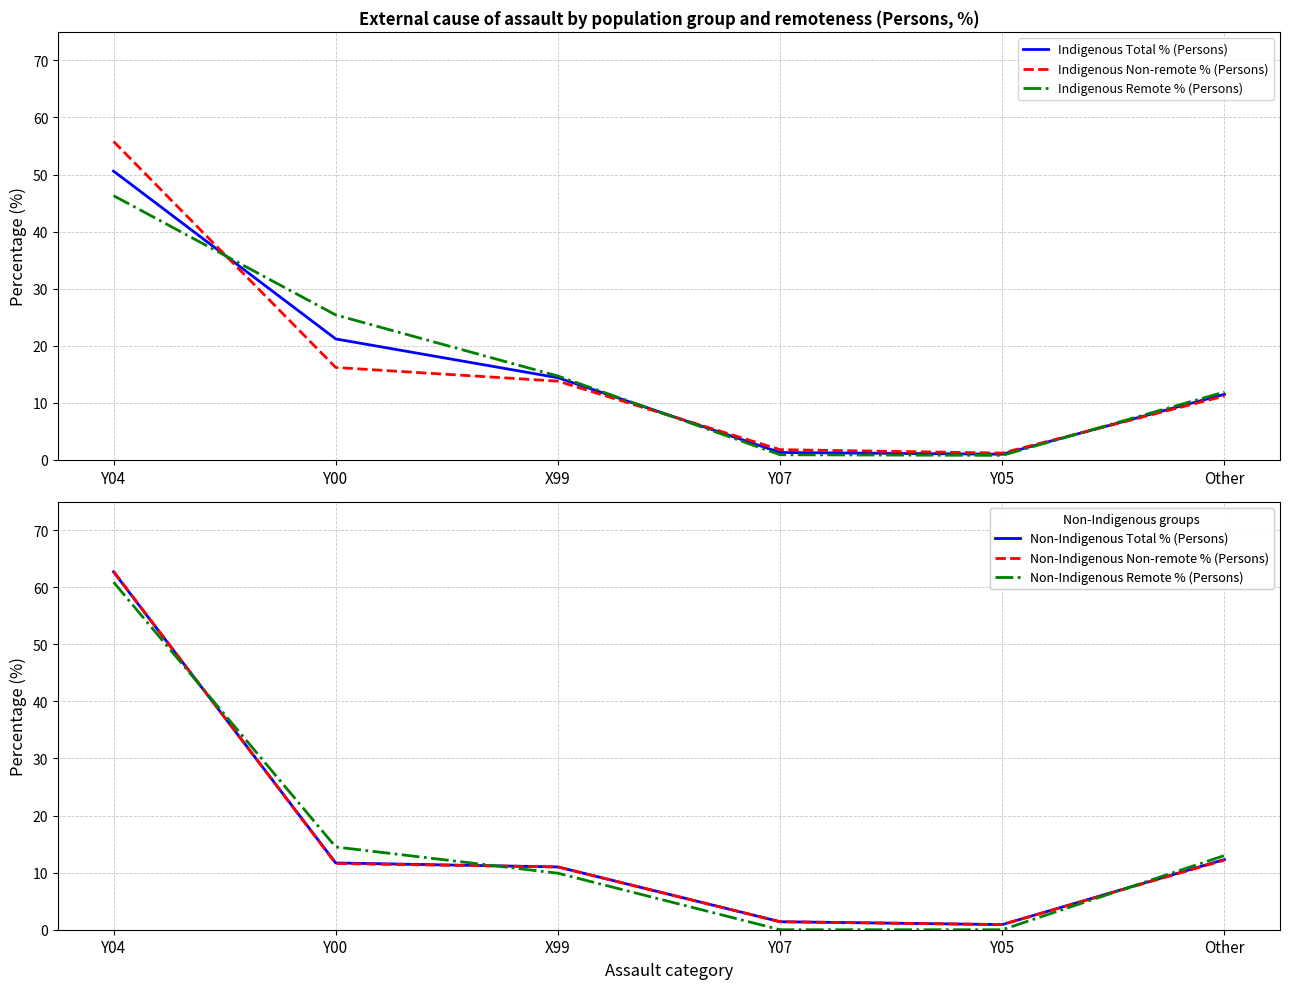

Reading left to right, extract all data points from this chart.

Indigenous Total % (Persons): 50.6	21.2	14.4	1.3	1.0	11.5
Indigenous Non-remote % (Persons): 55.8	16.2	13.8	1.8	1.2	11.2
Indigenous Remote % (Persons): 46.3	25.4	14.7	0.9	0.8	11.9
Non-Indigenous Total % (Persons): 62.7	11.7	11.0	1.4	0.9	12.3
Non-Indigenous Non-remote % (Persons): 62.8	11.6	11.0	1.4	0.9	12.2
Non-Indigenous Remote % (Persons): 60.9	14.5	9.9	0.0	0.0	13.0